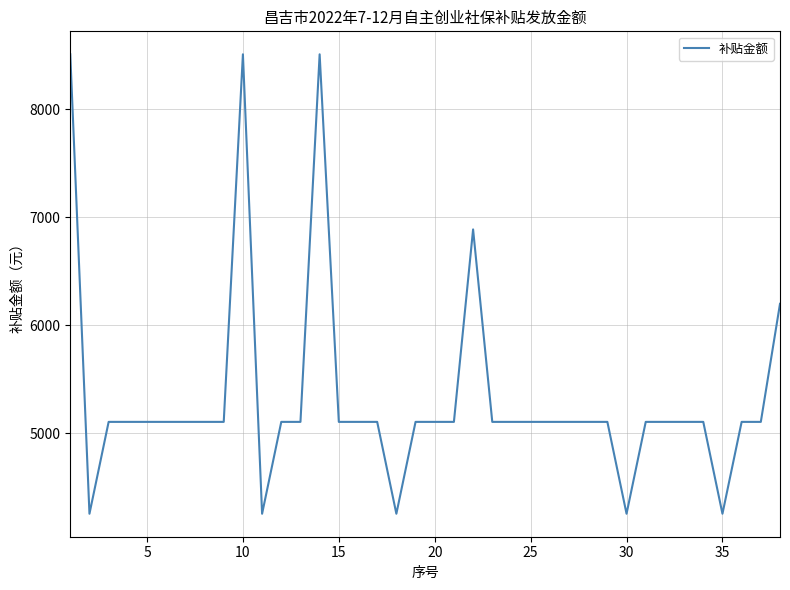

What is the difference between the maximum and minimum values?

4253.8